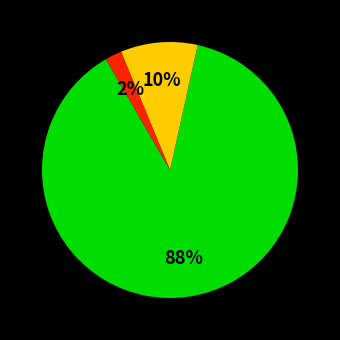

To the nearest percent, what is the difference between the largest and smallest slice percentages?

86%